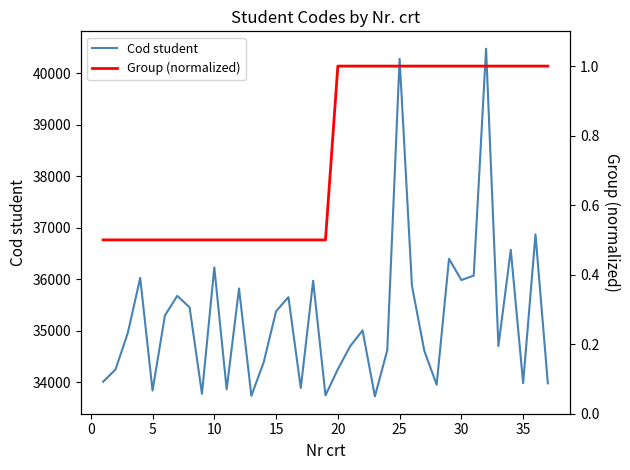

What is the minimum value shown in the chart?

0.5